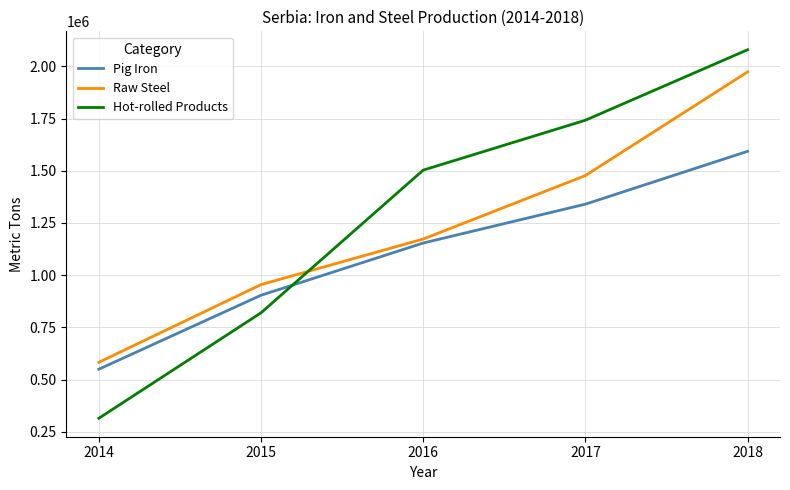

What is the difference between the second highest and minimum values in the Pig Iron series?

790000